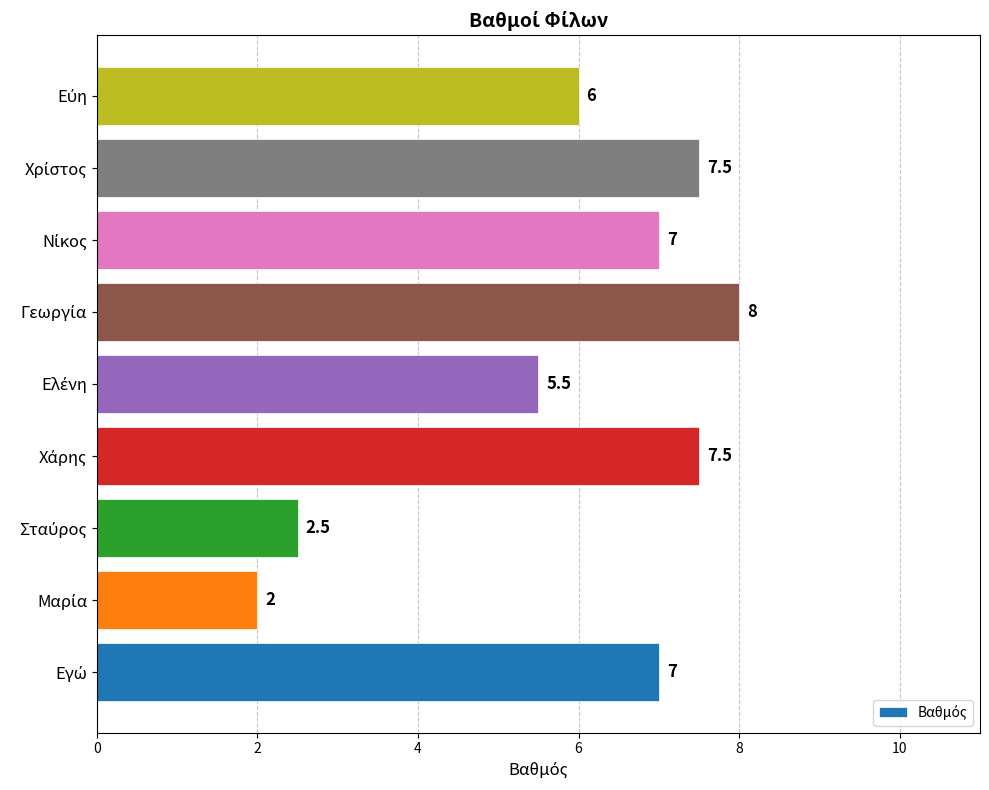

What is the minimum value shown in the chart?

2.0